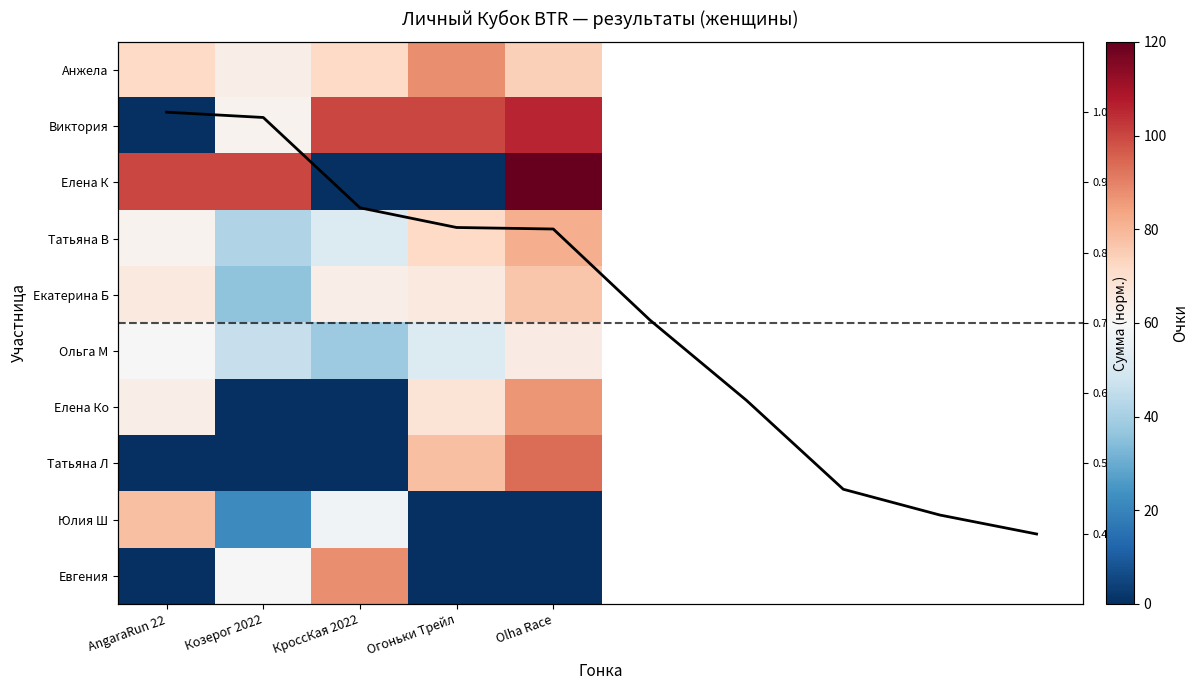

The value of Татьяна Л at Огоньки Трейл is 78.0. True or false?

True